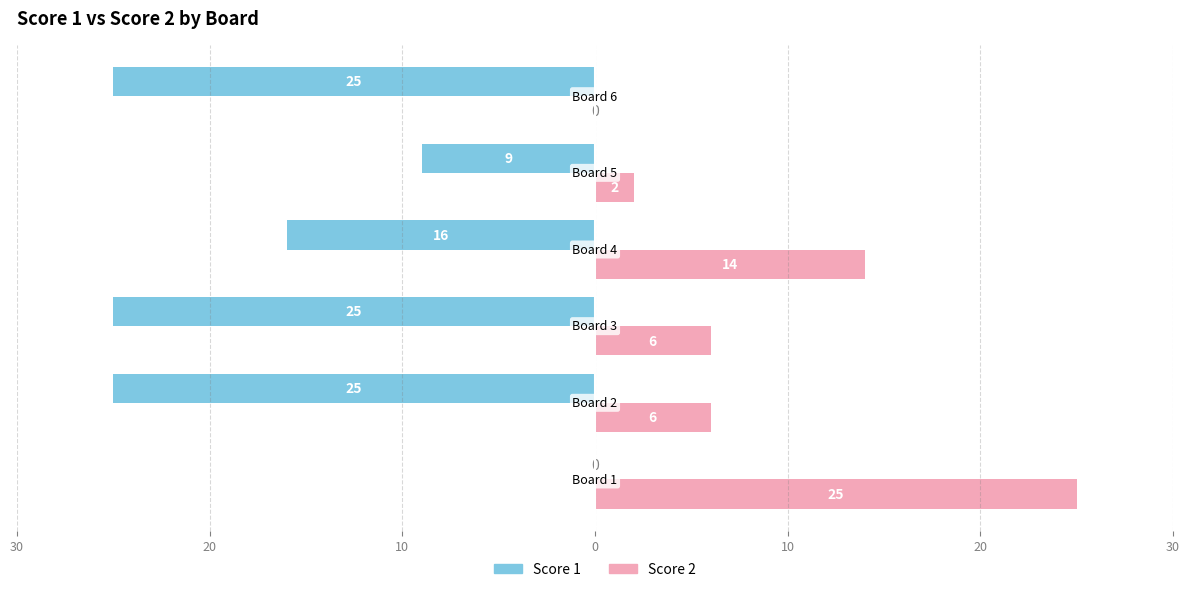

What is the difference between the second highest and second lowest values in the Score 2 series?

12